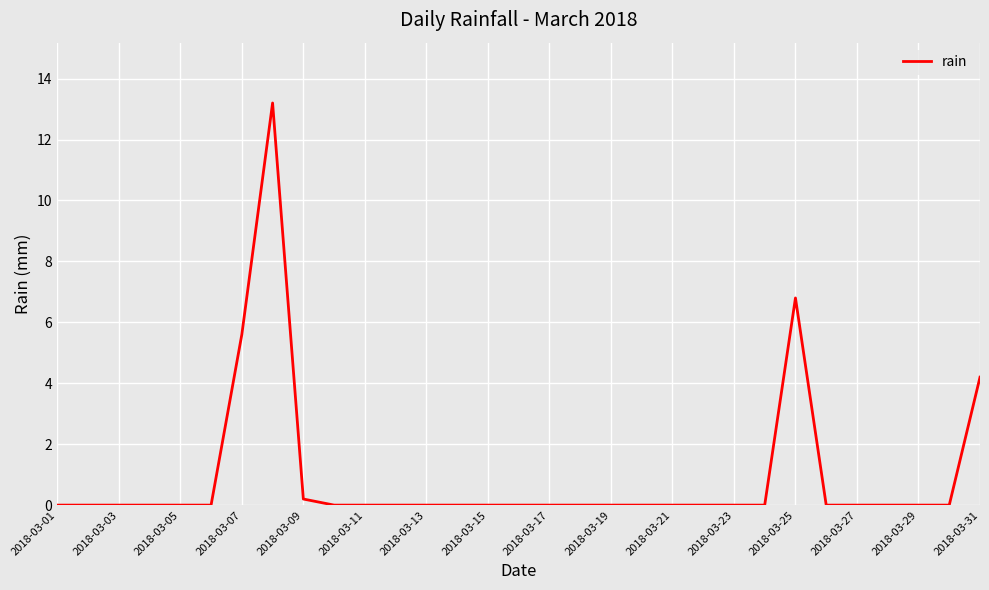

Reading left to right, extract all data points from this chart.

0.0	0.0	0.0	0.0	0.0	0.0	5.6	13.2	0.2	0.0	0.0	0.0	0.0	0.0	0.0	0.0	0.0	0.0	0.0	0.0	0.0	0.0	0.0	0.0	6.8	0.0	0.0	0.0	0.0	0.0	4.2